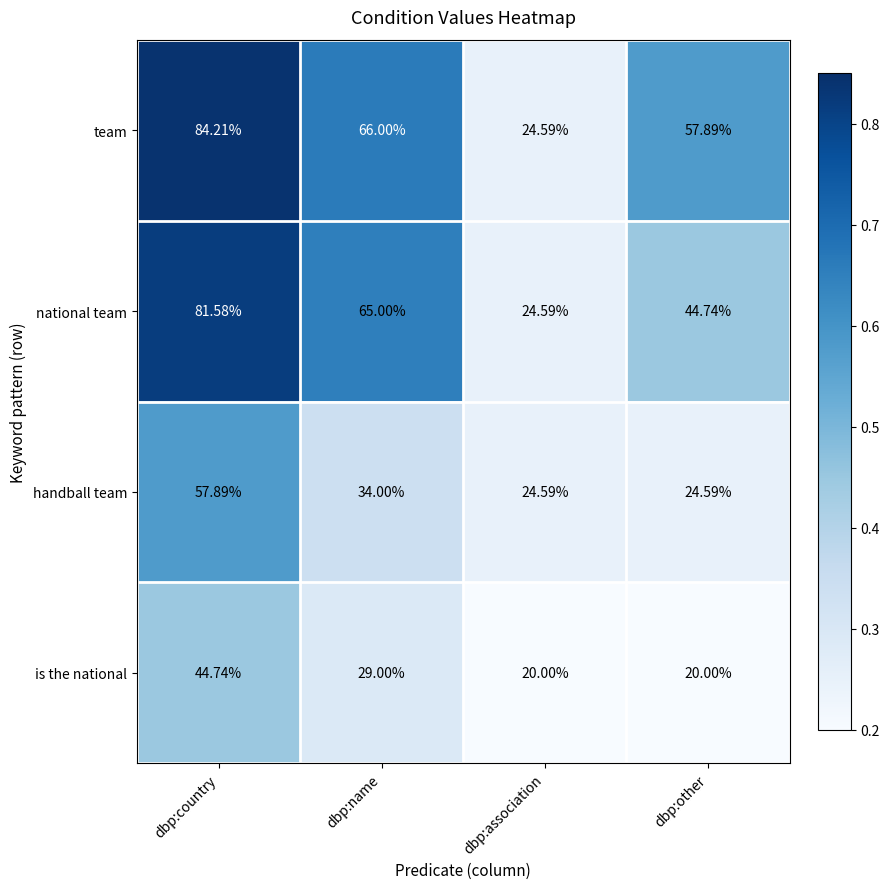

Which series has the widest spread of values?

team